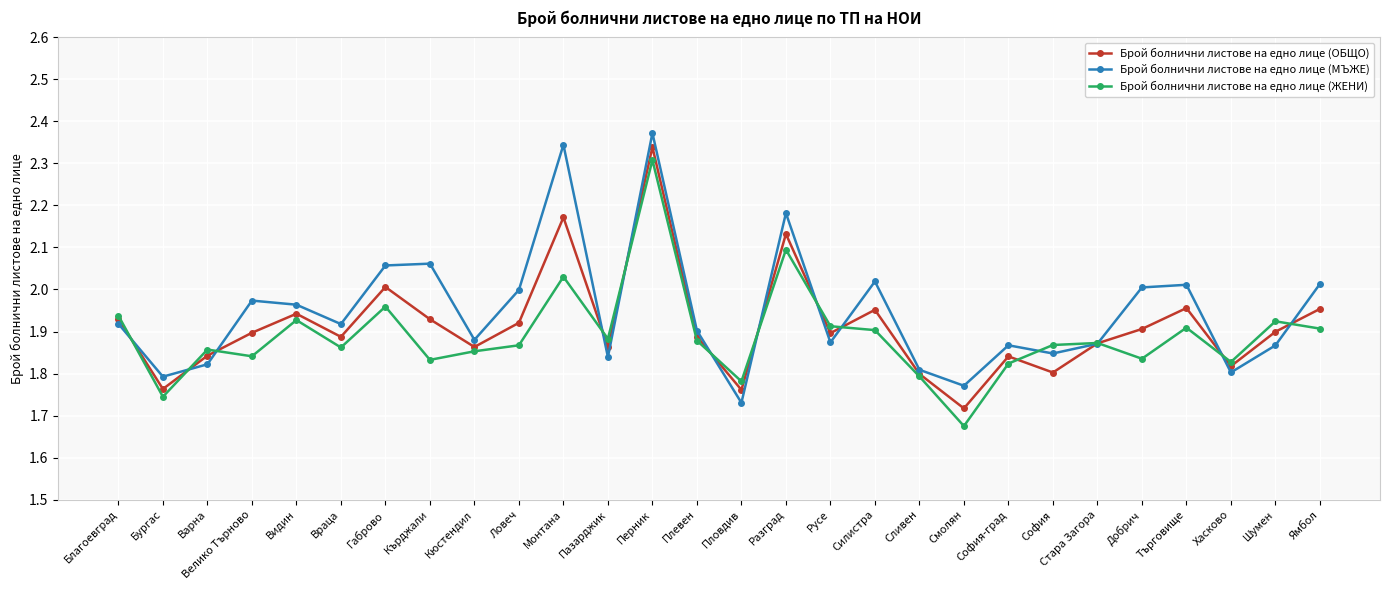

True or false: Брой болнични листове на едно лице (ЖЕНИ) has more than 0 points higher than both neighbors.

True